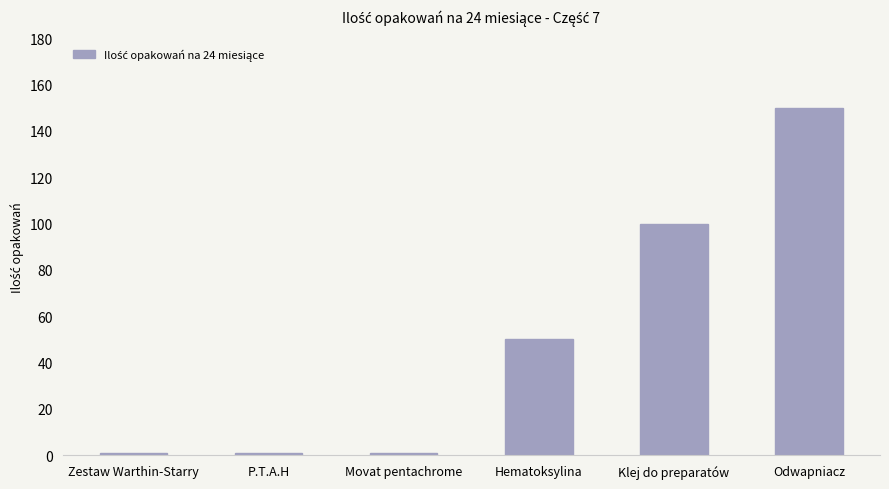

Reading left to right, what are all the values shown in this chart?

Zestaw Warthin-Starry=1	P.T.A.H=1	Movat pentachrome=1	Hematoksylina=50	Klej do preparatów=100	Odwapniacz=150